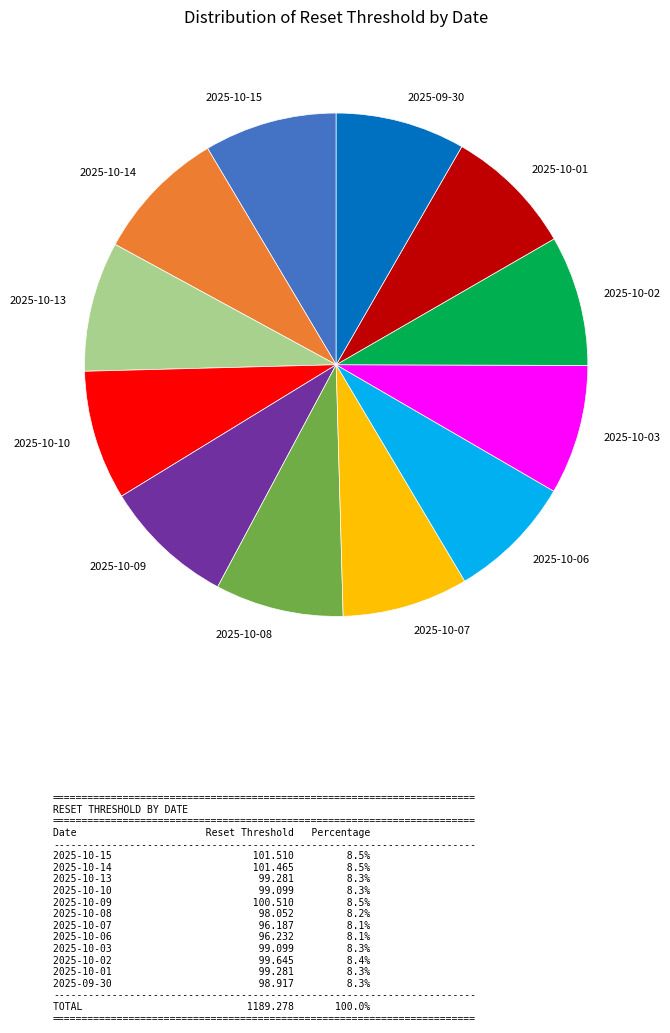

Approximately how many times larger is the value at 2025-10-15 compared to 2025-10-02?

1.0